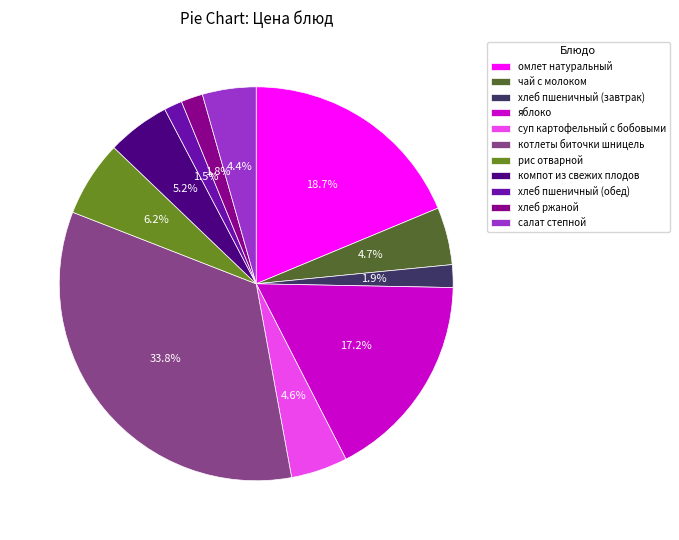

Is the sum of хлеб пшеничный (завтрак) and чай с молоком greater than half?

No